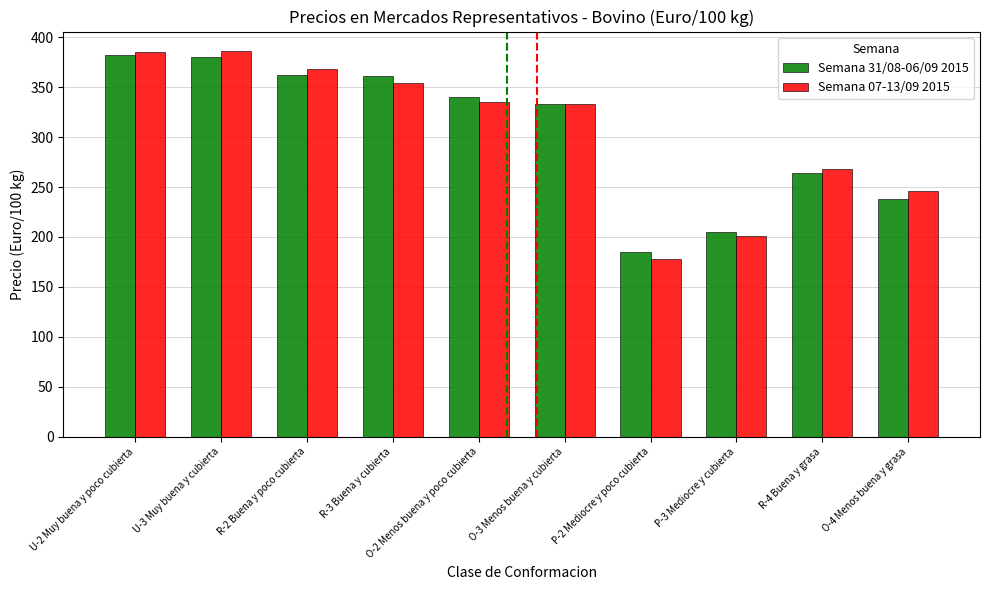

Where is Semana 31/08-06/09 2015 nearest to the value 283?

R-4 Buena y grasa